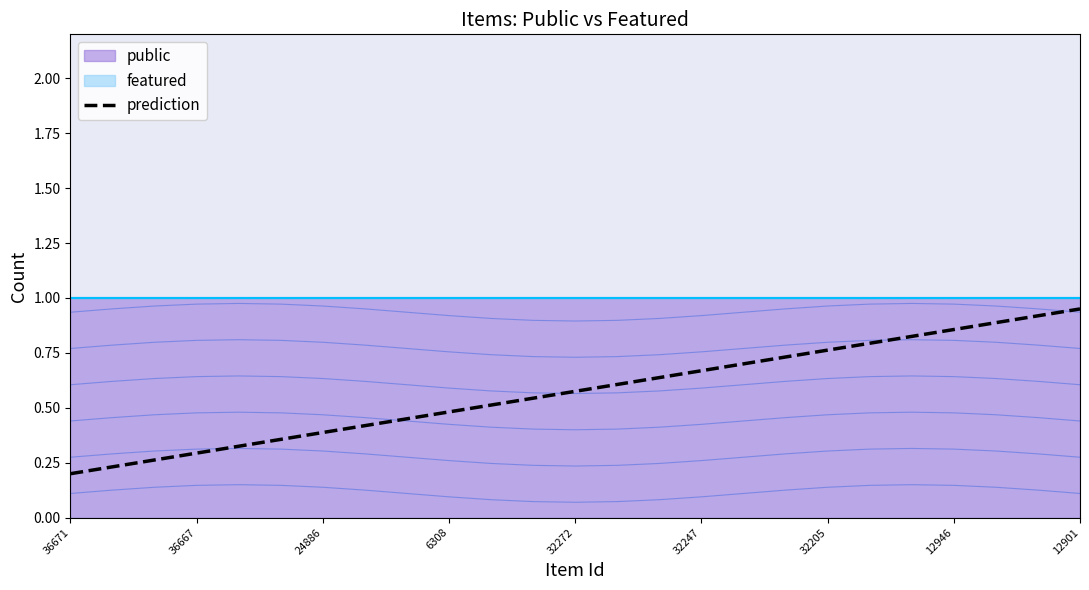

The prediction series shows 0.2 at 32247. True or false?

False